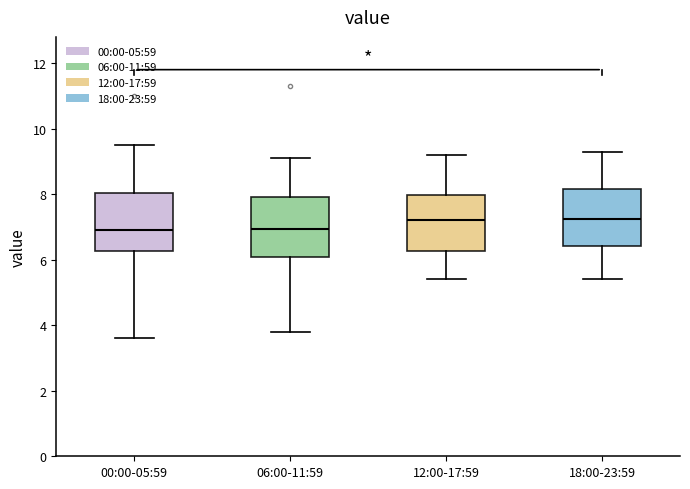

Reading left to right, transcribe this box plot: for each box, give where its median line is, the range the box spans, and where its two whiskers end, as read against the y-axis. The values are not printed on the chart, so give them approximately, as read against the axis.

00:00-05:59: median 7.0, box 6.2 to 8.0, whiskers 3.6 to 9.6
06:00-11:59: median 7.0, box 6.0 to 8.0, whiskers 3.8 to 9.2
12:00-17:59: median 7.2, box 6.2 to 8.0, whiskers 5.4 to 9.2
18:00-23:59: median 7.2, box 6.4 to 8.2, whiskers 5.4 to 9.4